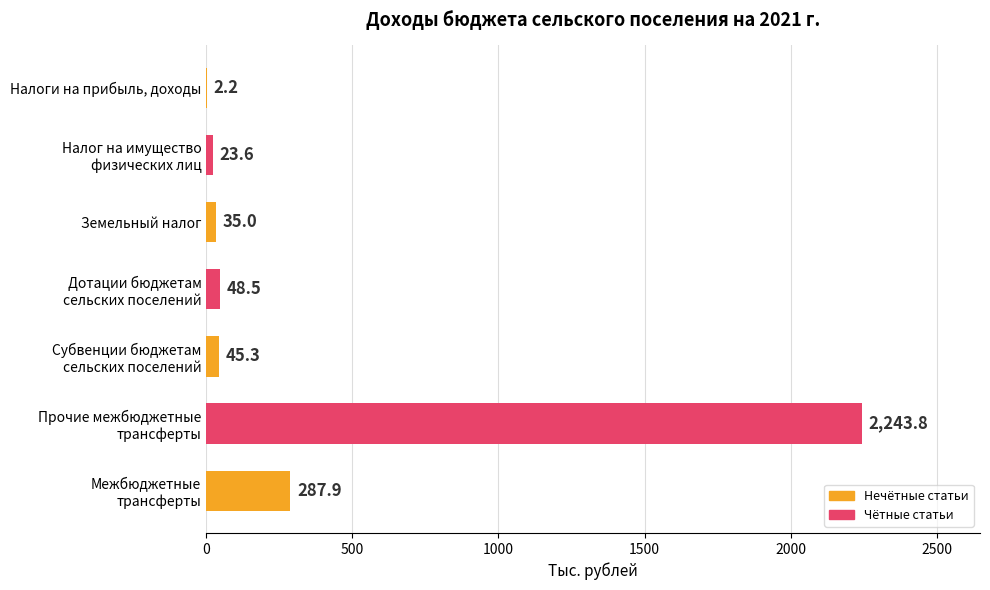

The chart shows a value of 2.2 at Налоги на прибыль, доходы. True or false?

True